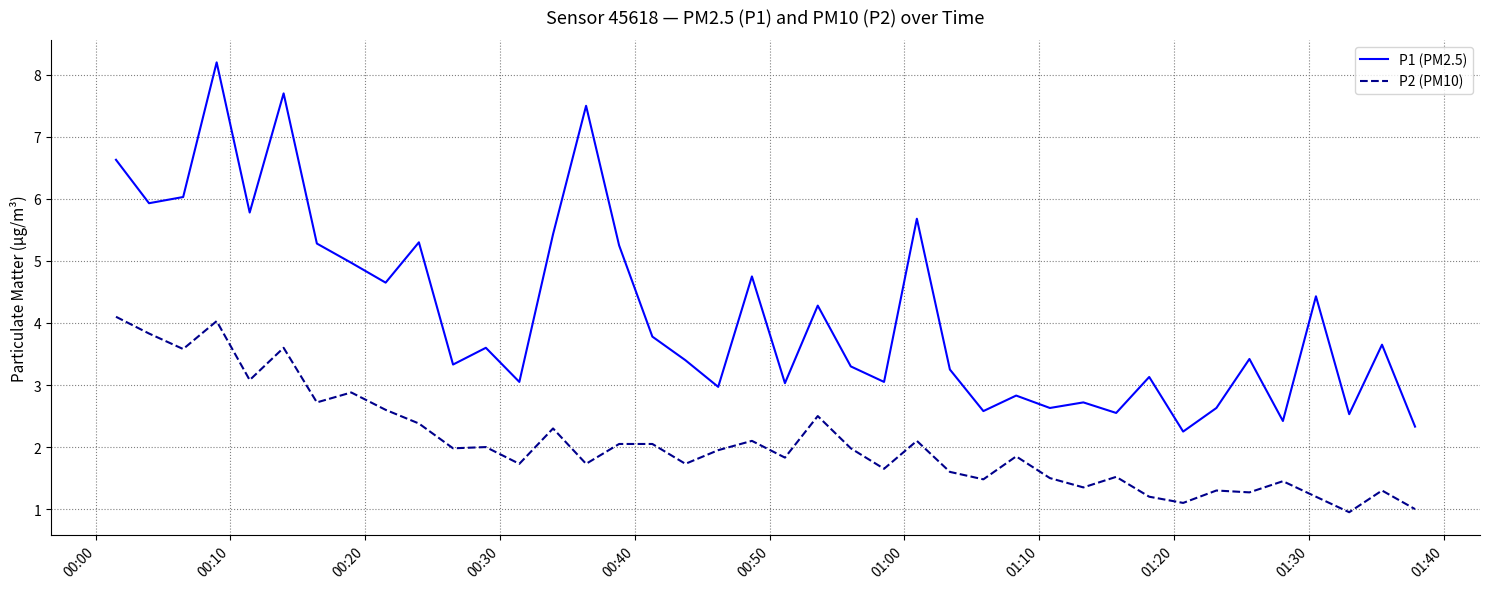

How many interior local peaks does the P1 (PM2.5) series have?

14